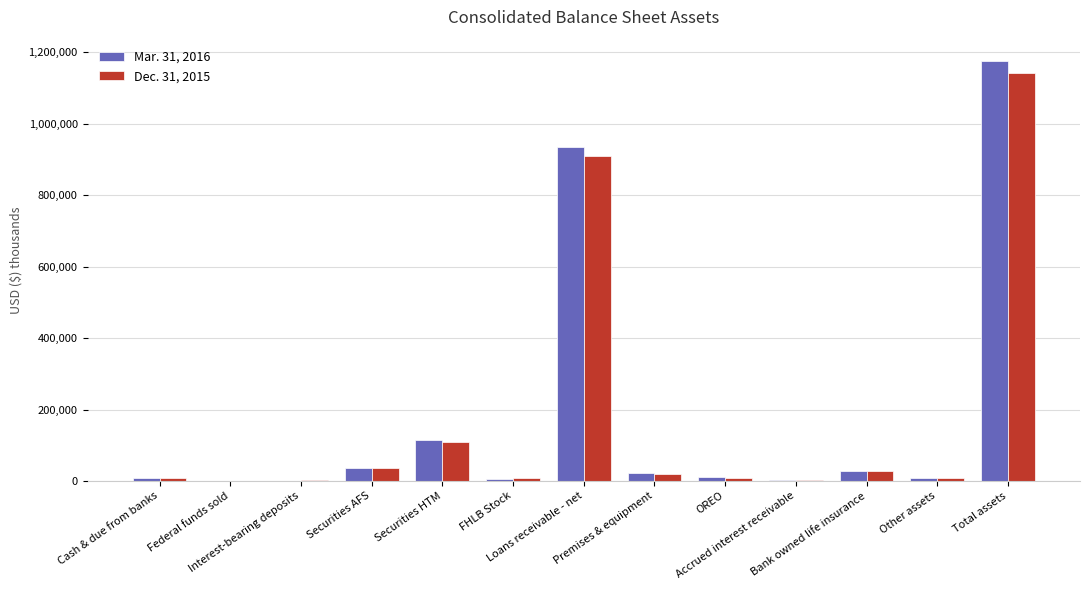

Where does the Dec. 31, 2015 series first go above 9449?

Securities AFS